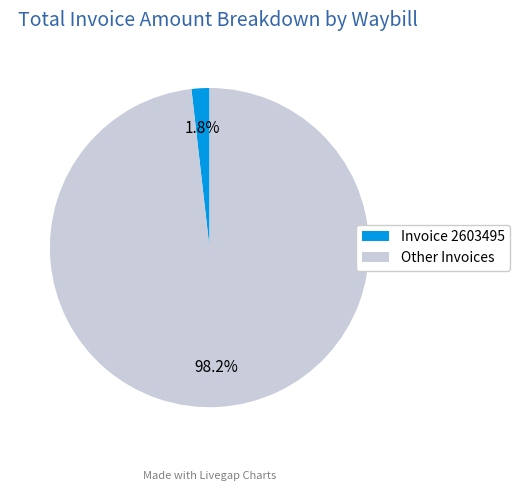

Rank the categories by value from highest to lowest.

Other Invoices, Invoice 2603495